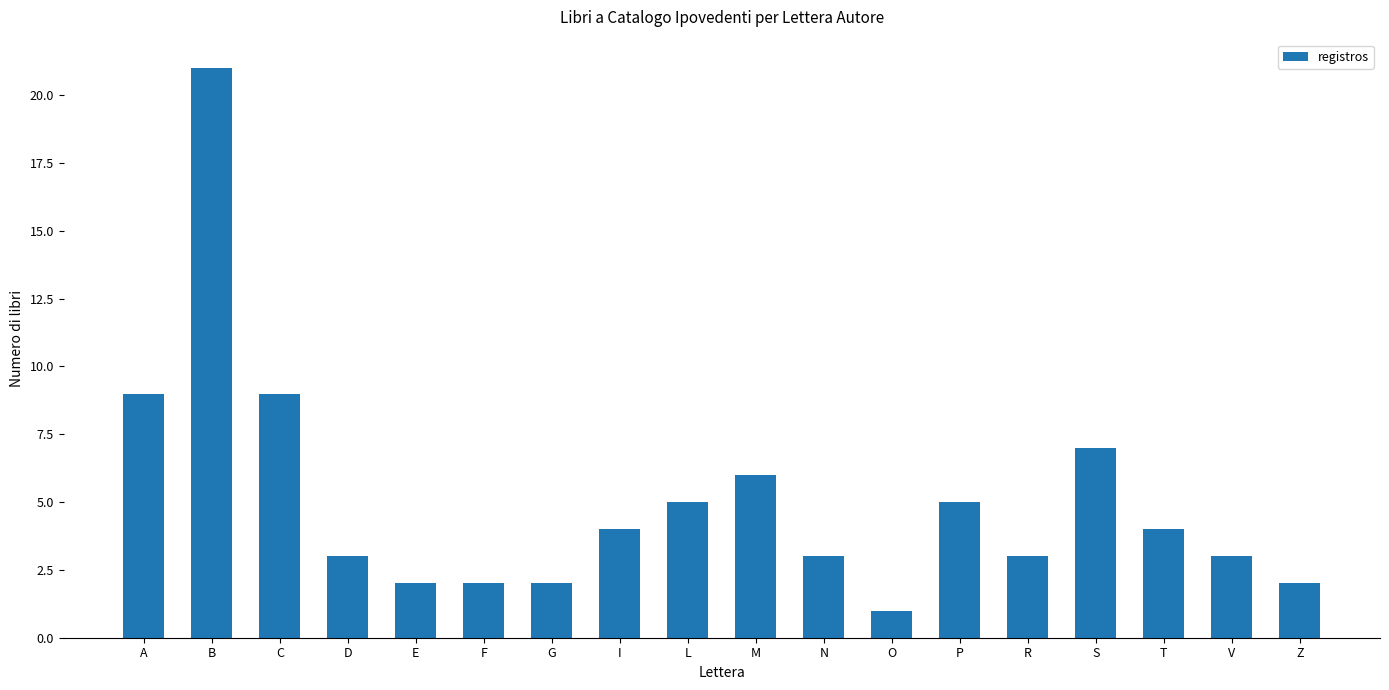

How many values are below 4?

9